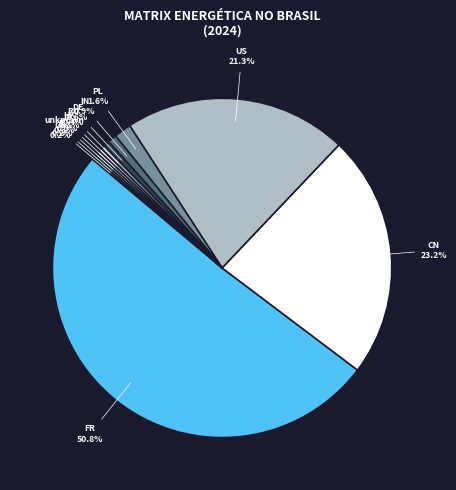

How much of the chart is everything except DE?

99.4%